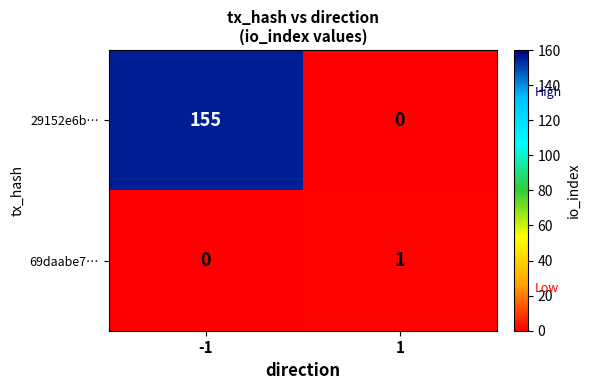

What is the difference between the maximum and minimum values in the 29152e6b… series?

155